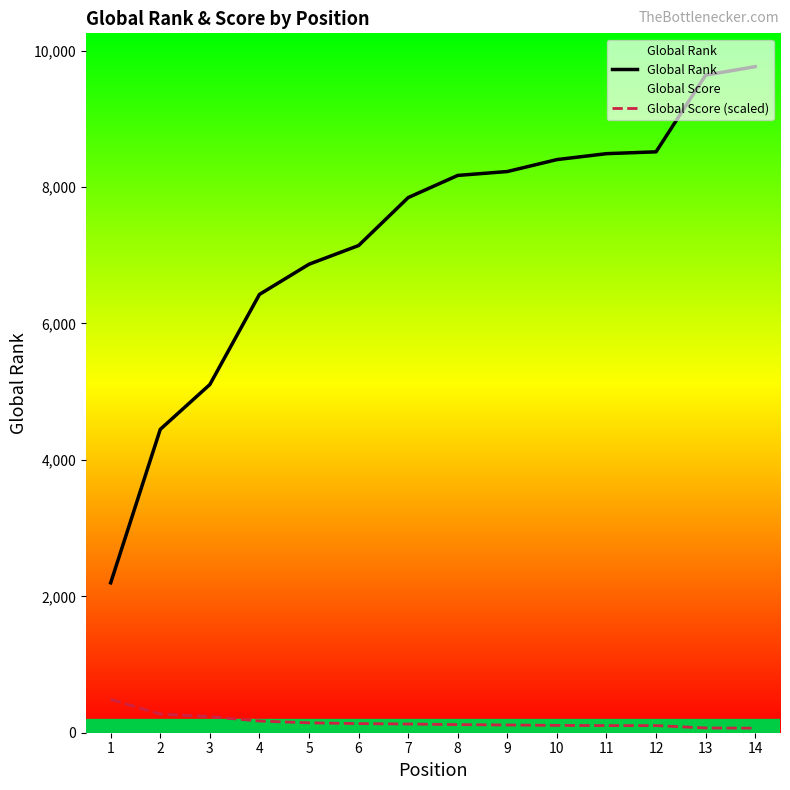

Is the value of Global Rank at 5 greater than the value of Global Score (scaled) at 7?

Yes